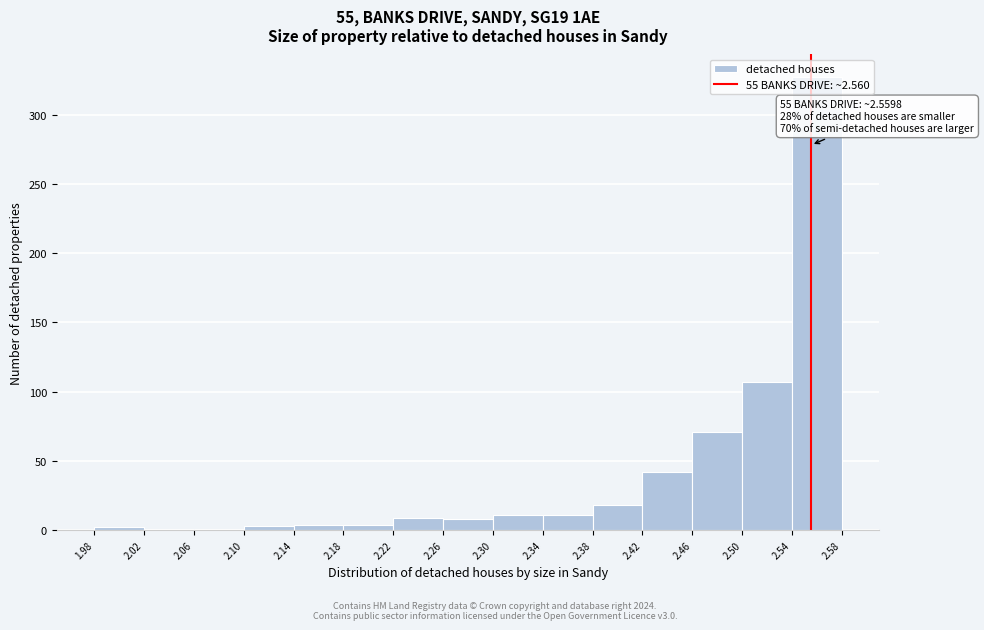

Which range on the x-axis has the tallest bar?

2.54 to 2.58